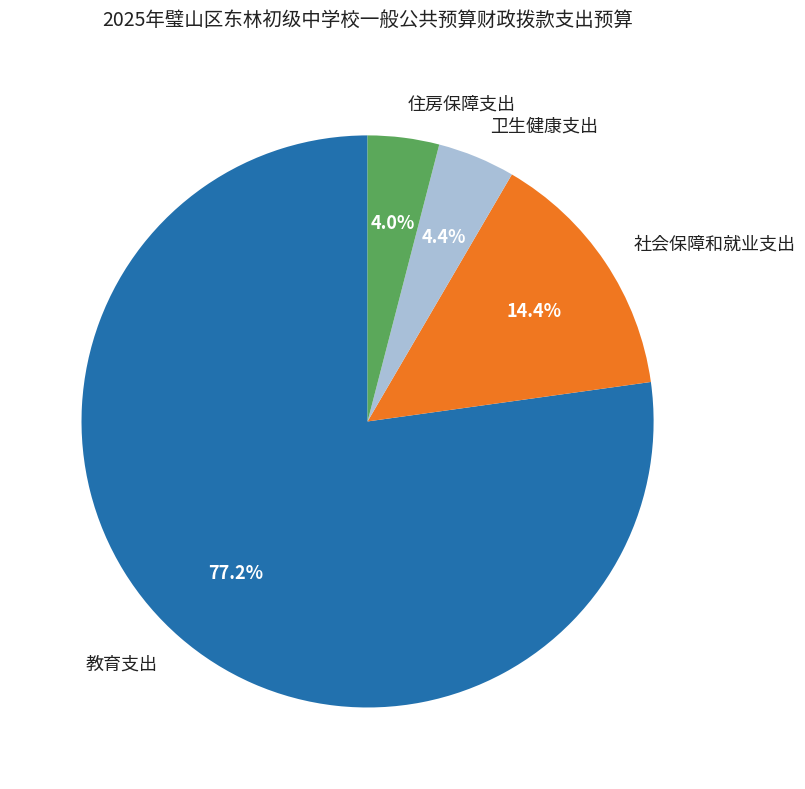

What portion of the pie excludes 教育支出?

22.8%